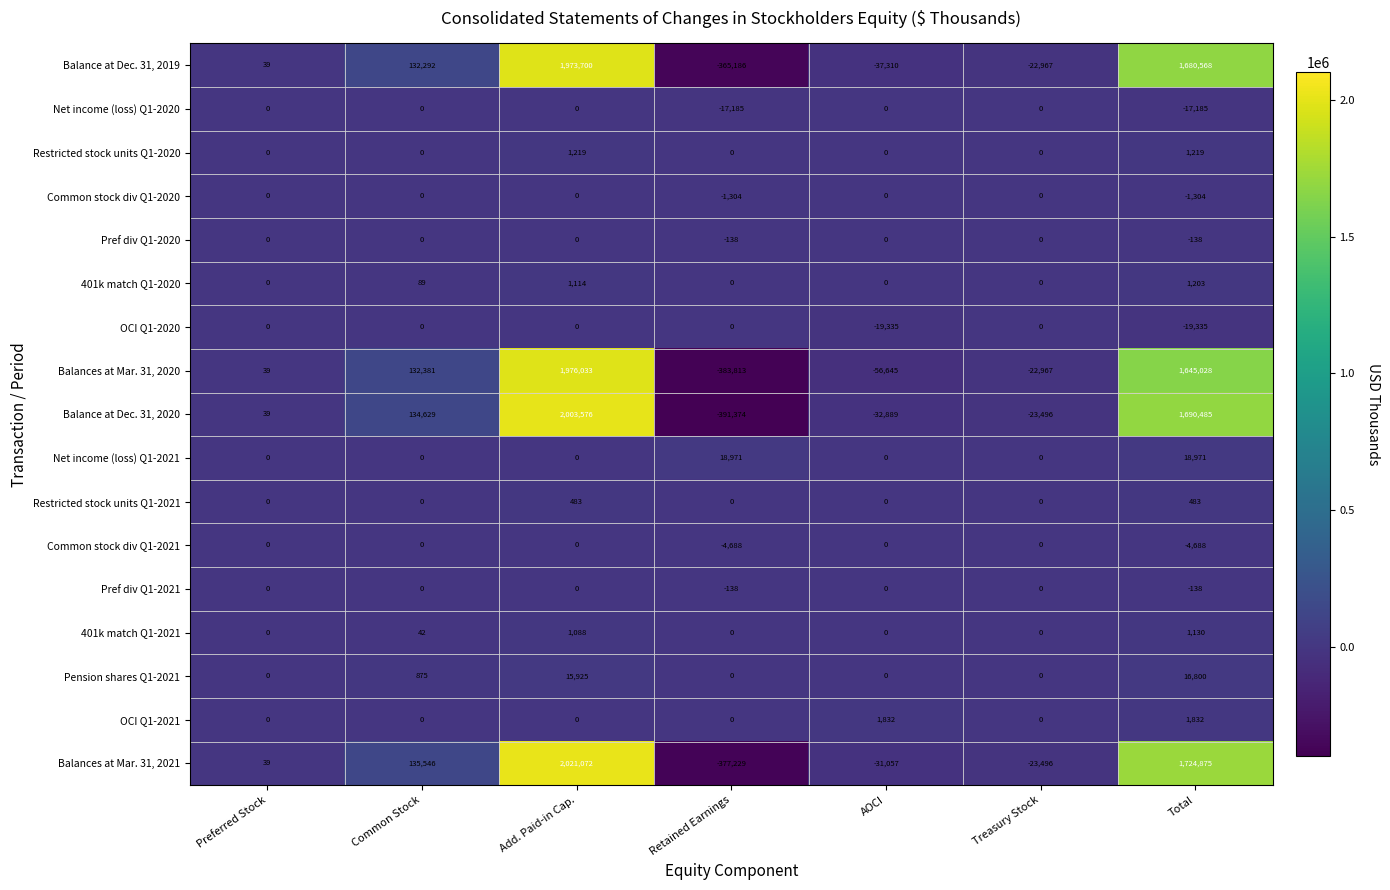

What is the lowest value of the Balance at Dec. 31, 2019 series?

-365186